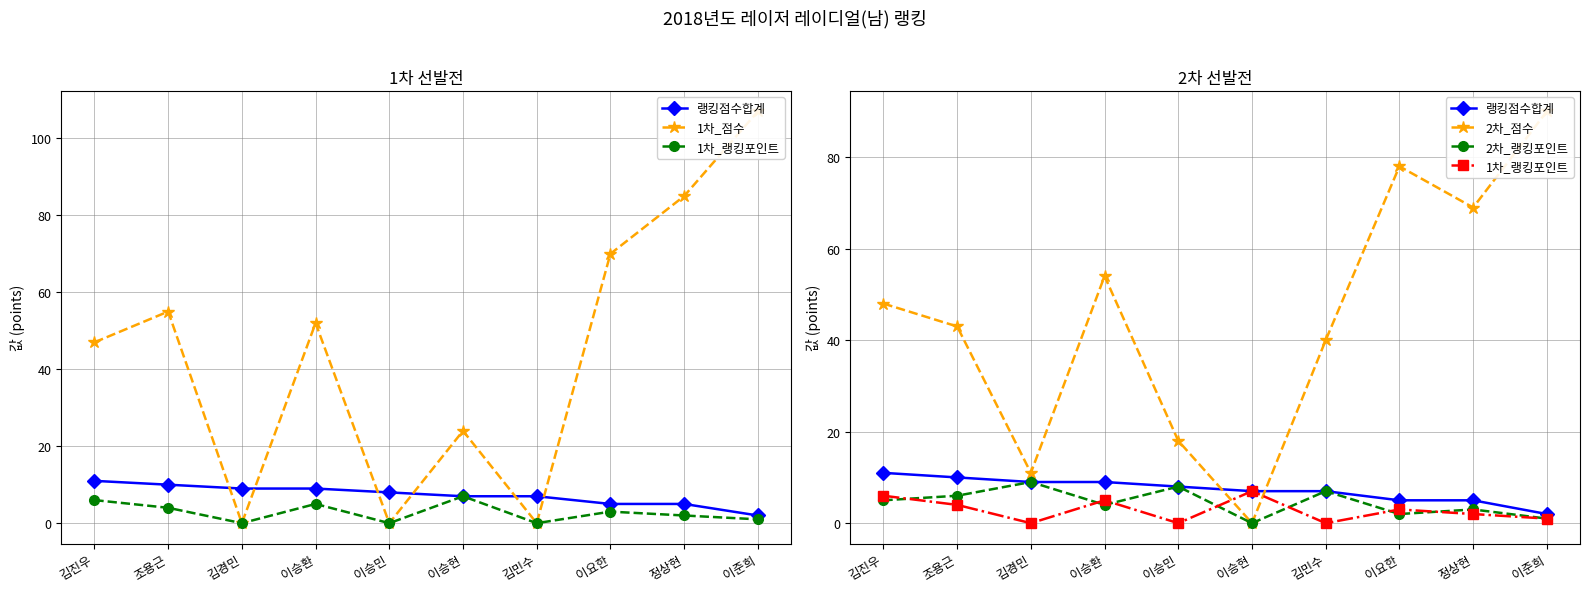

At which label is 1차_랭킹포인트 closest to 3?

이요한